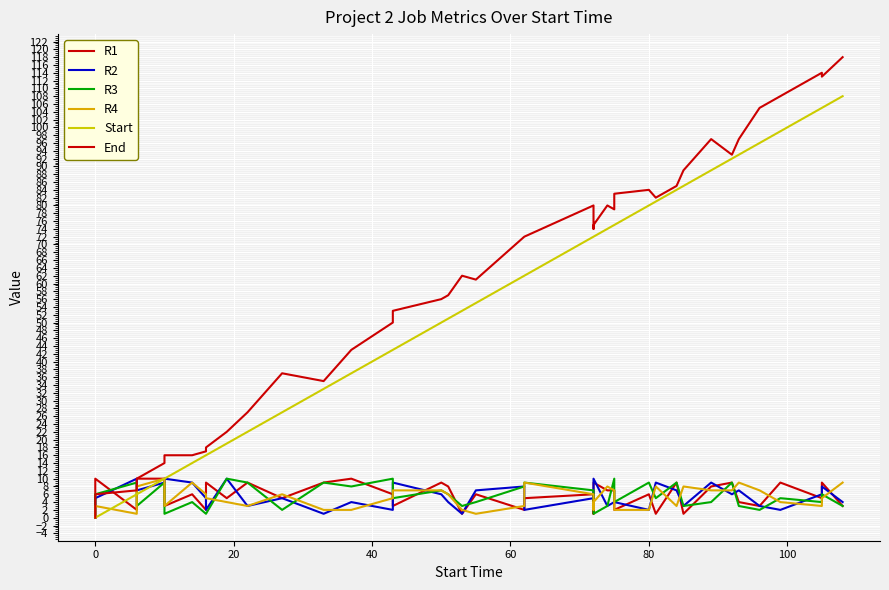

At how many categories does at least one series exceed 15?

35